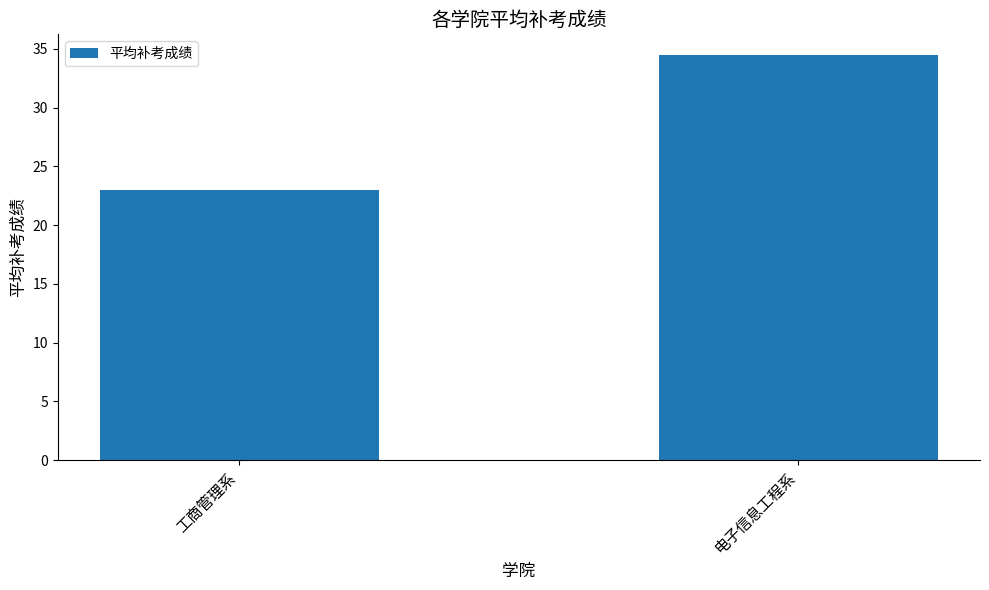

Rank the categories by value from highest to lowest.

电子信息工程系, 工商管理系